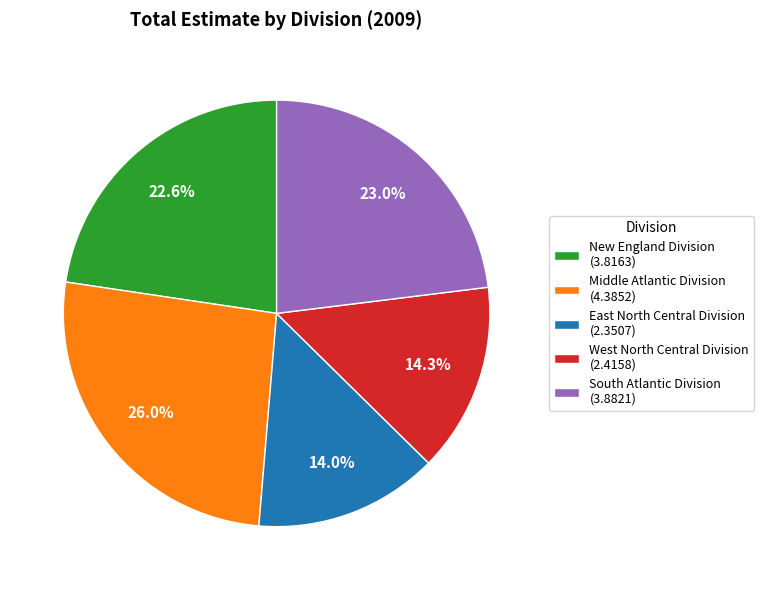

To the nearest percent, what is the average slice percentage?

20%